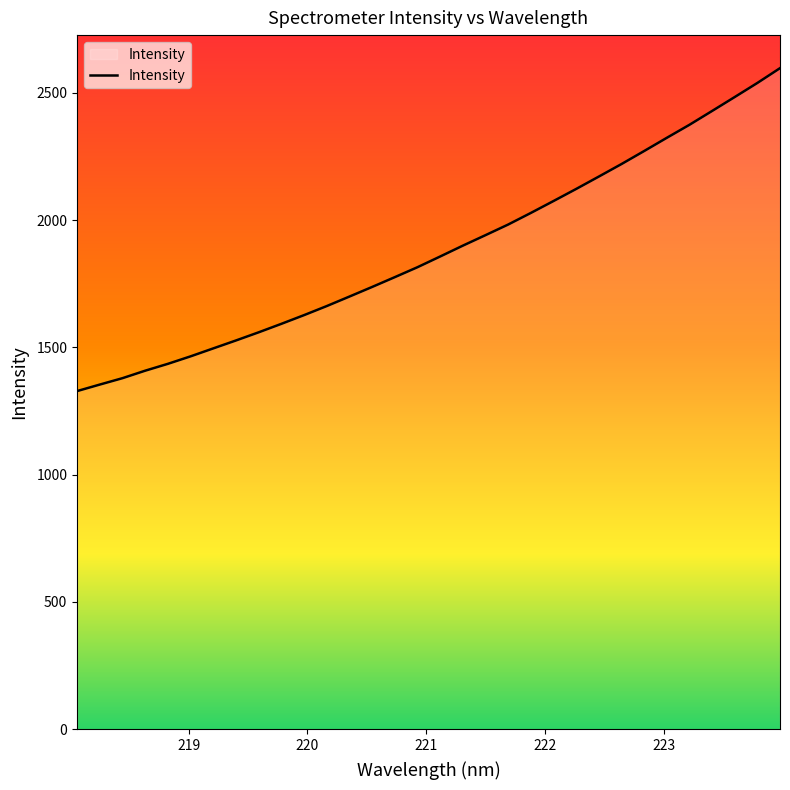

What is the greatest value displayed?

2596.6